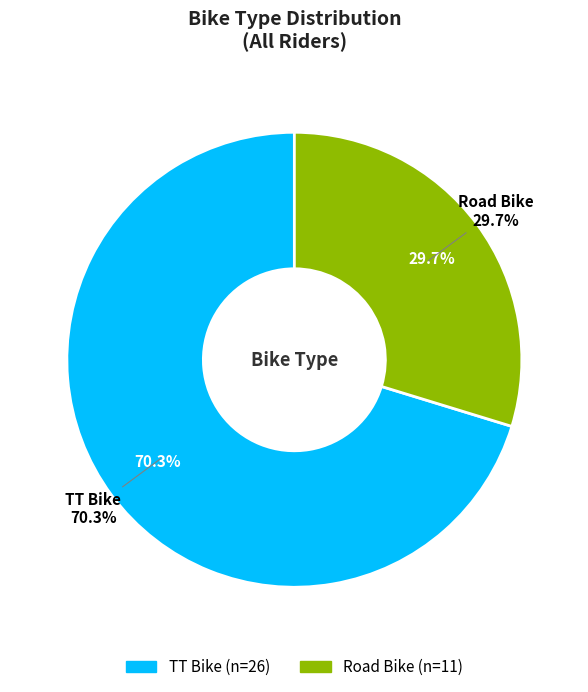

What is the largest slice in the pie chart?

TT Bike